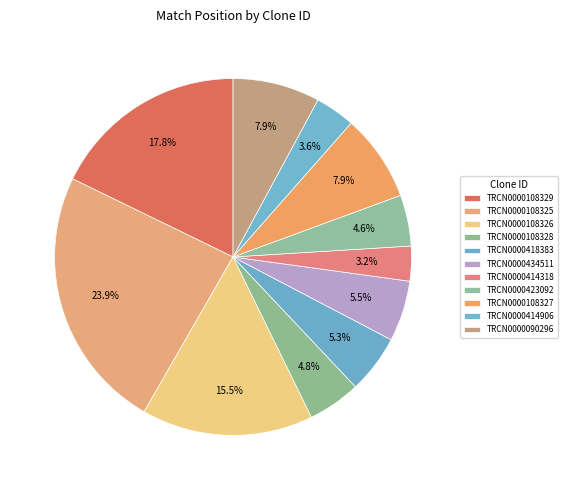

How many slices are in this pie chart?

11